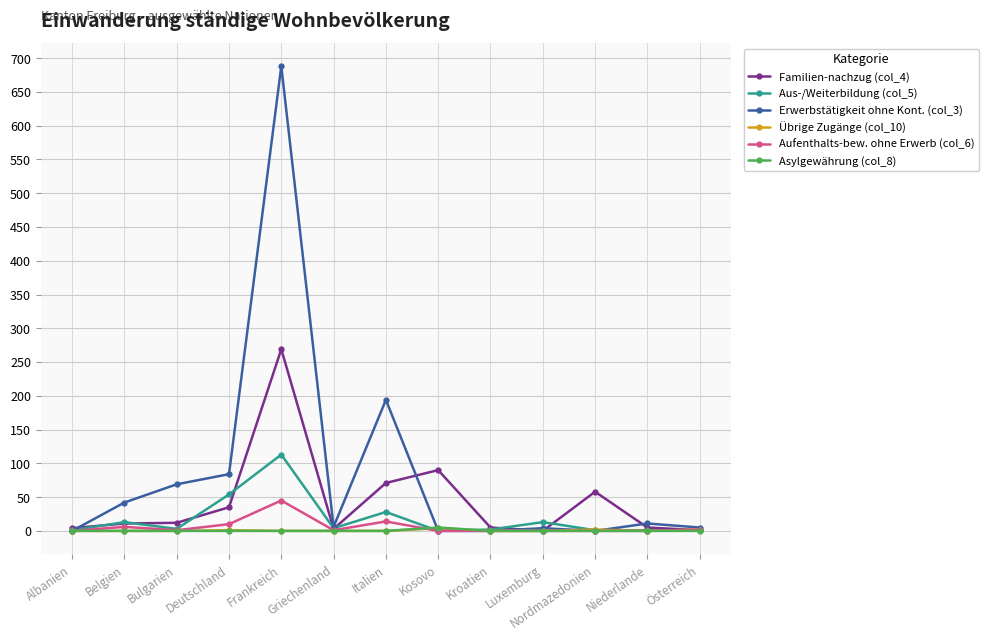

What is the maximum value shown in the chart?

688